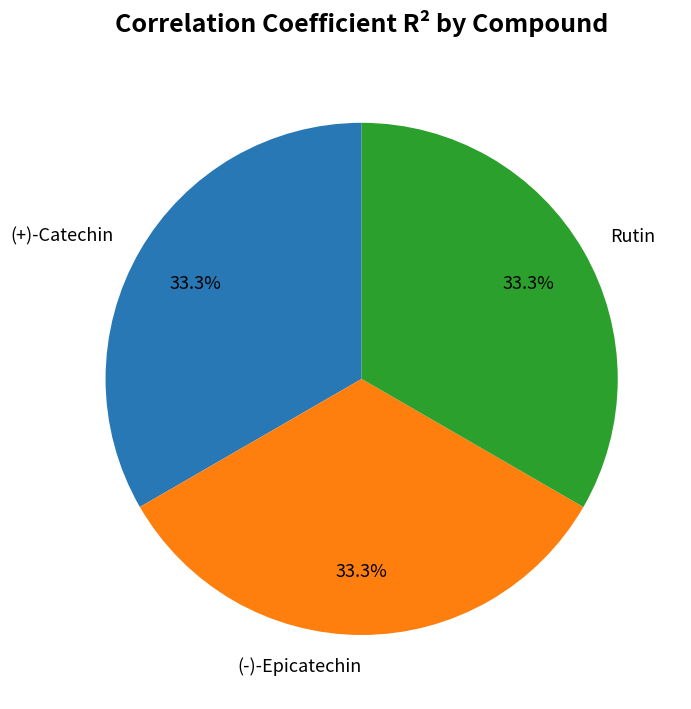

The (+)-Catechin slice represents 22% of the pie. True or false?

False